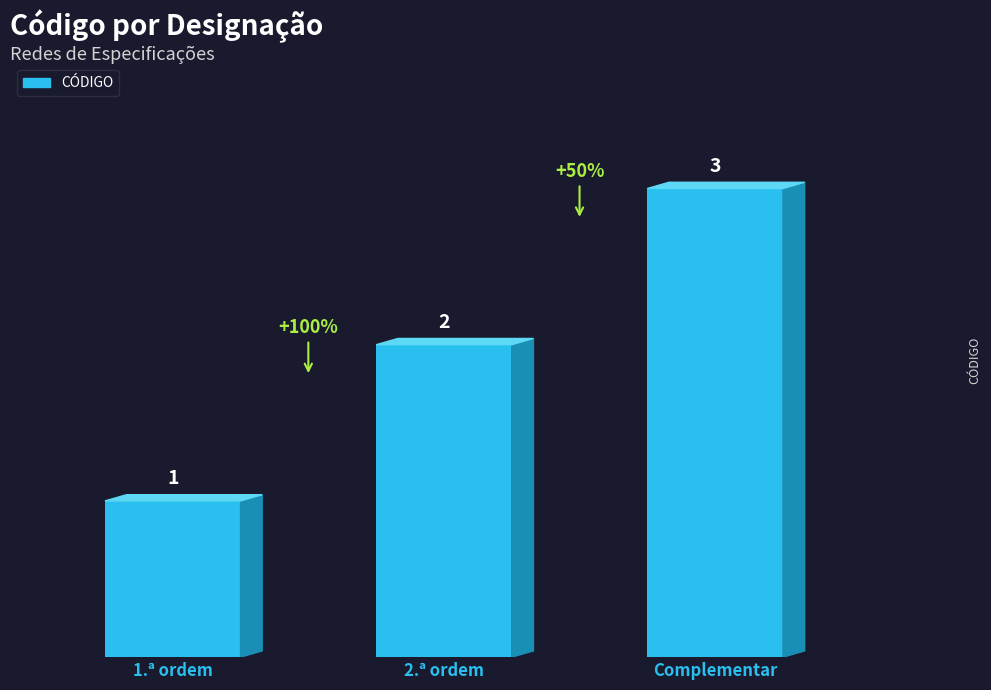

Rank the categories by value from highest to lowest.

Complementar, 2.ª ordem, 1.ª ordem